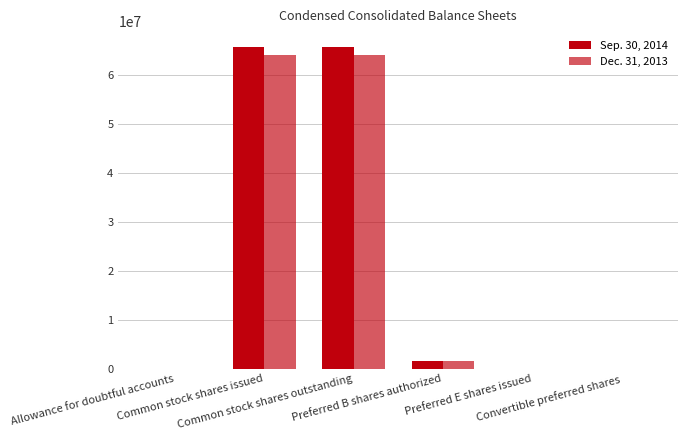

Which has a higher value, Common stock shares issued or Allowance for doubtful accounts?

Common stock shares issued